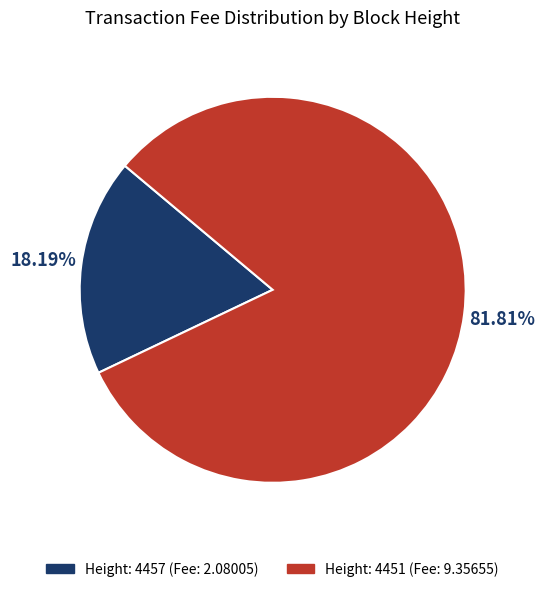

To the nearest percent, what is the average slice percentage?

50%